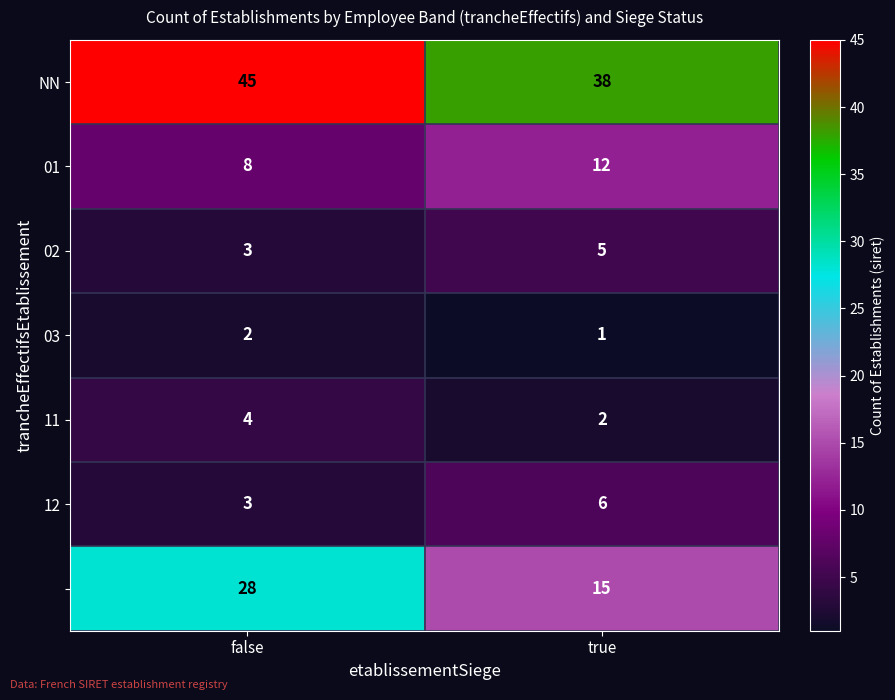

At which category is the sum across all series the highest?

false